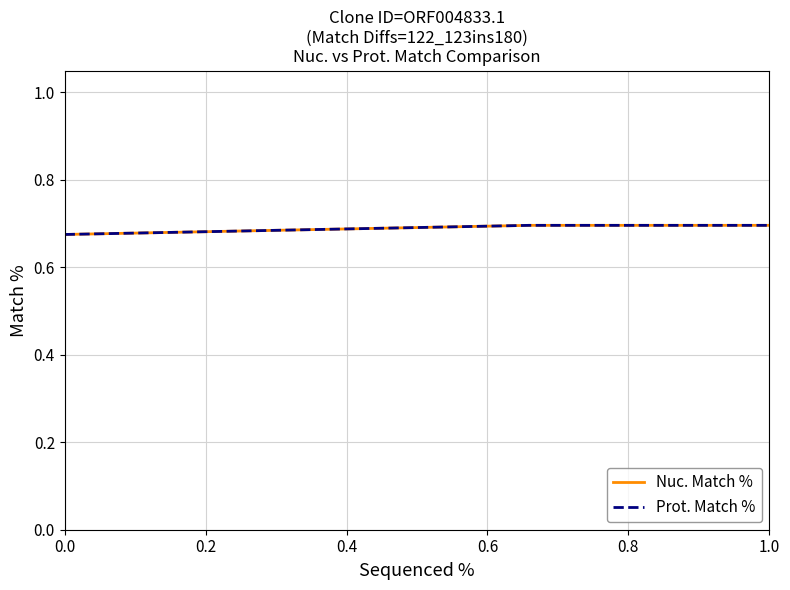

Reading right to left, what are all the values shown in this chart?

Nuc. Match %: 0.7	0.7	0.7	0.7	0.7
Prot. Match %: 0.7	0.7	0.7	0.7	0.7